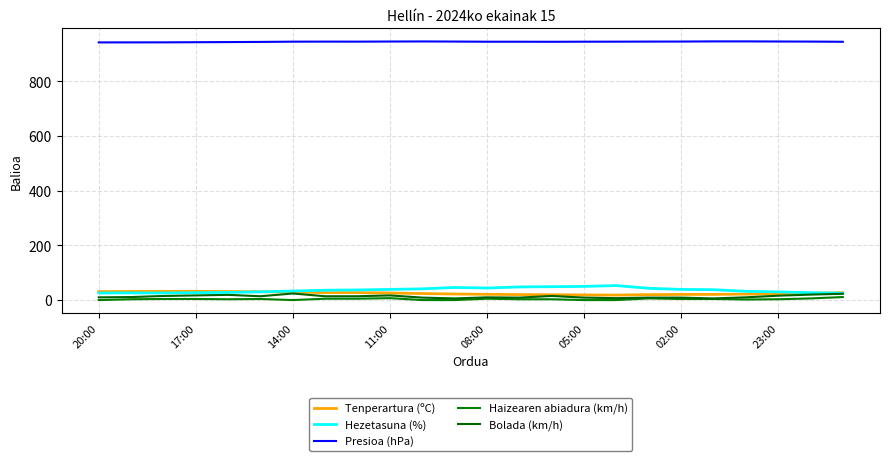

What is the average value of the Bolada (km/h) series?

13.0